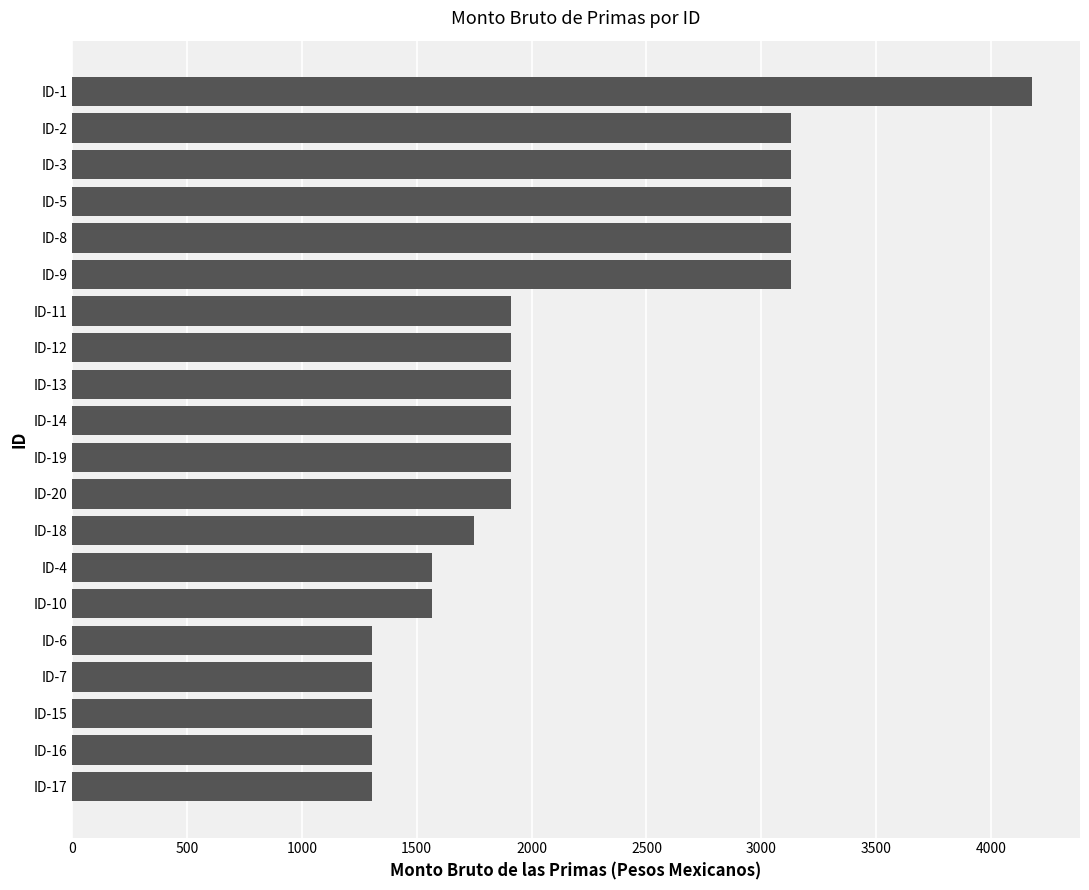

What is the smallest value displayed?

1307.0